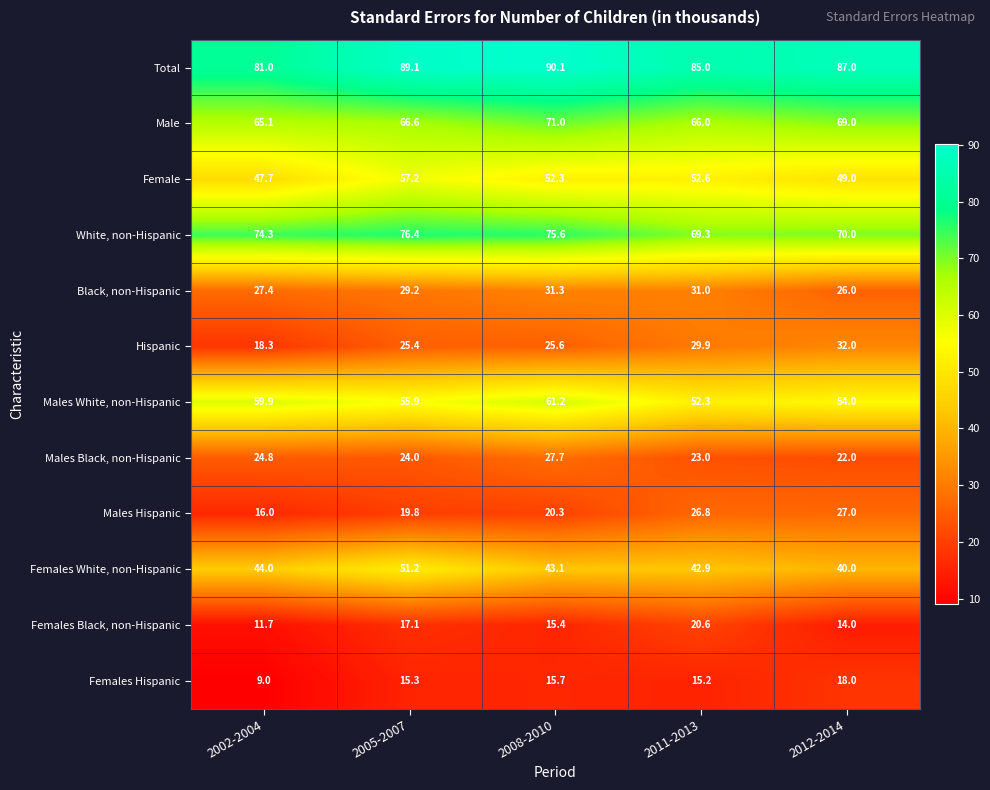

How many distinct data groups are displayed?

12